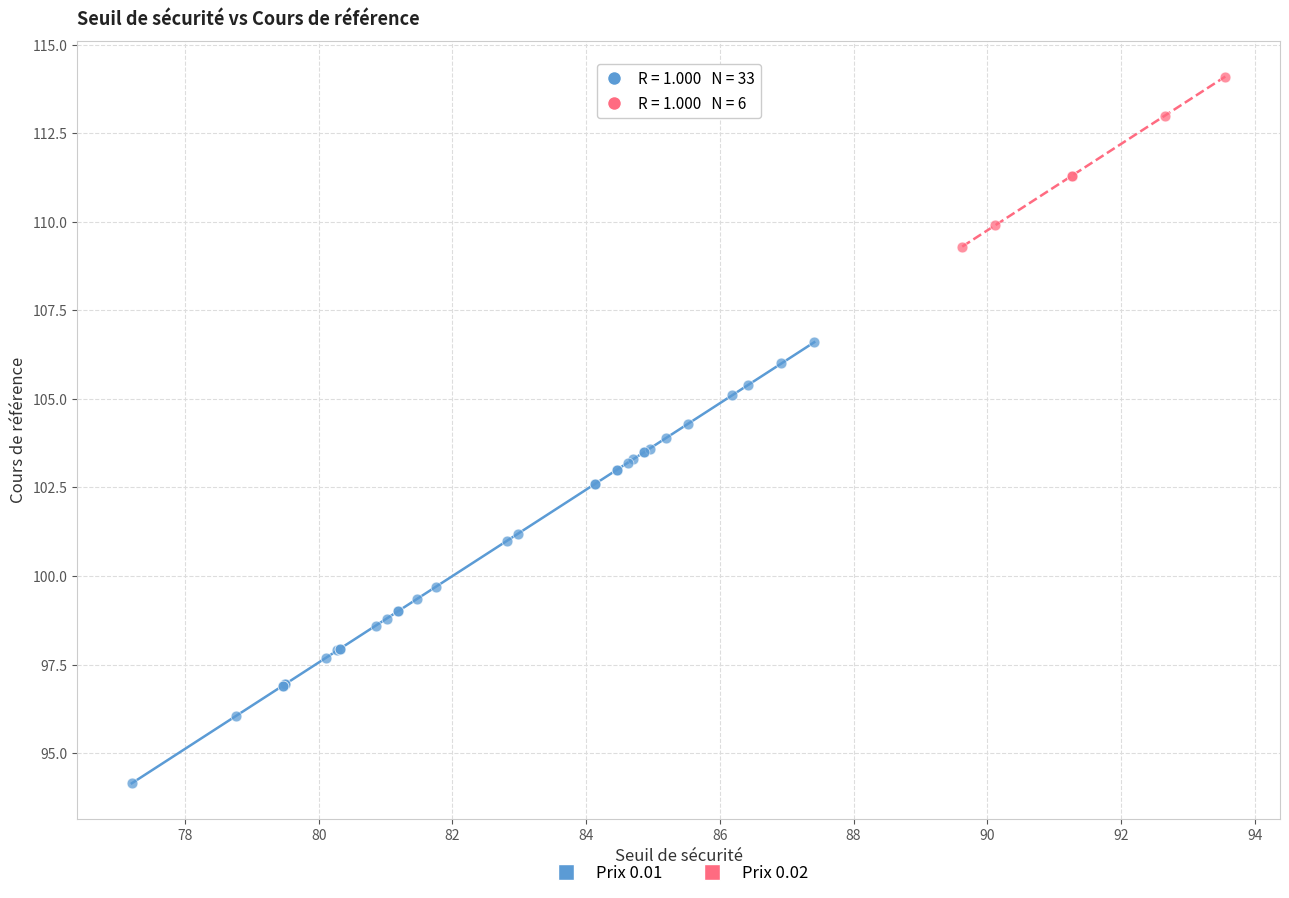

Which series contains the lowest Y value?

Prix 0.01